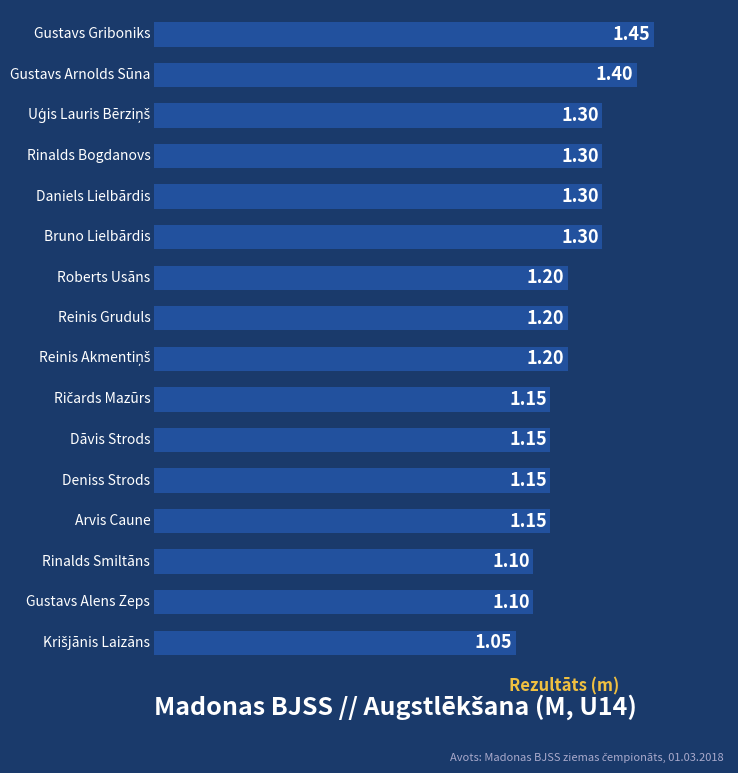

What is the average value?

1.2